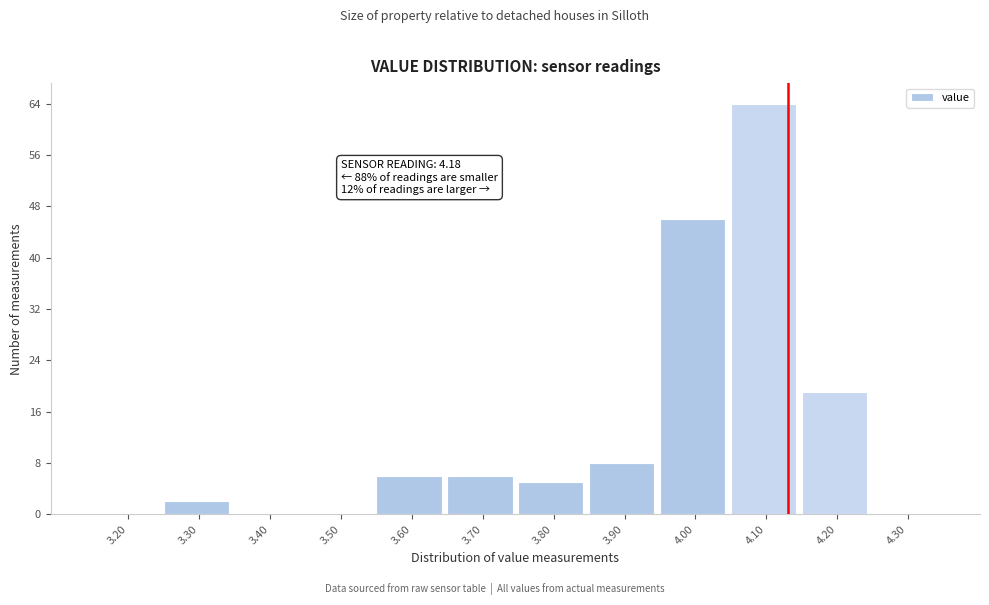

Reading left to right, transcribe all the data shown in this chart.

3.20=0	3.30=2	3.40=0	3.50=0	3.60=6	3.70=6	3.80=5	3.90=8	4.00=46	4.10=64	4.20=19	4.30=0